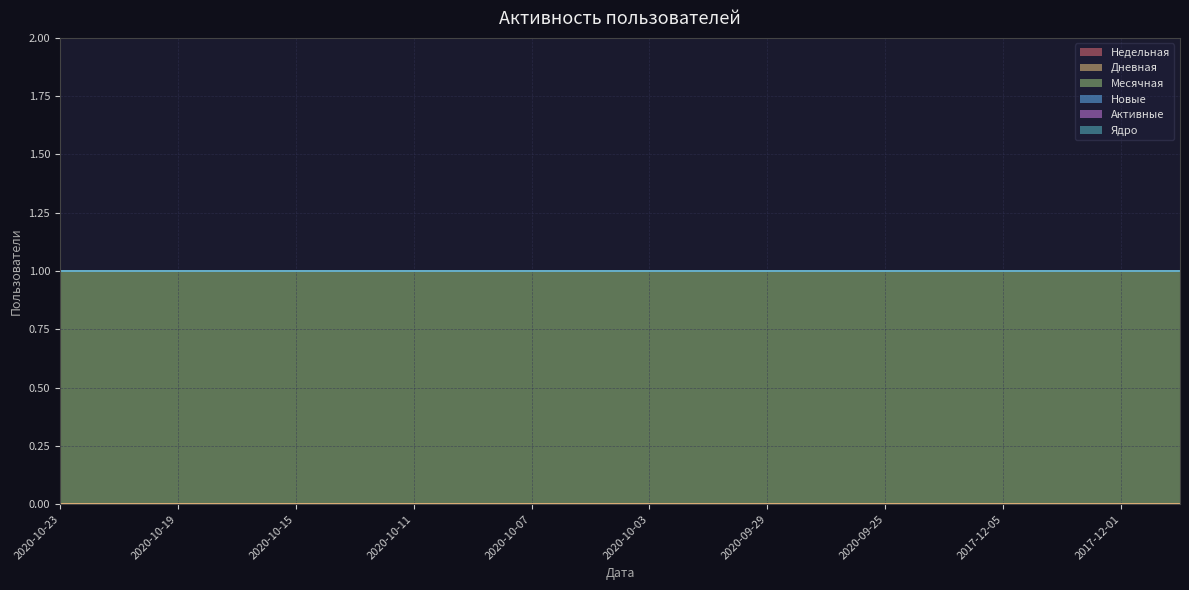

What is the total value across all series at 2020-10-11?

1